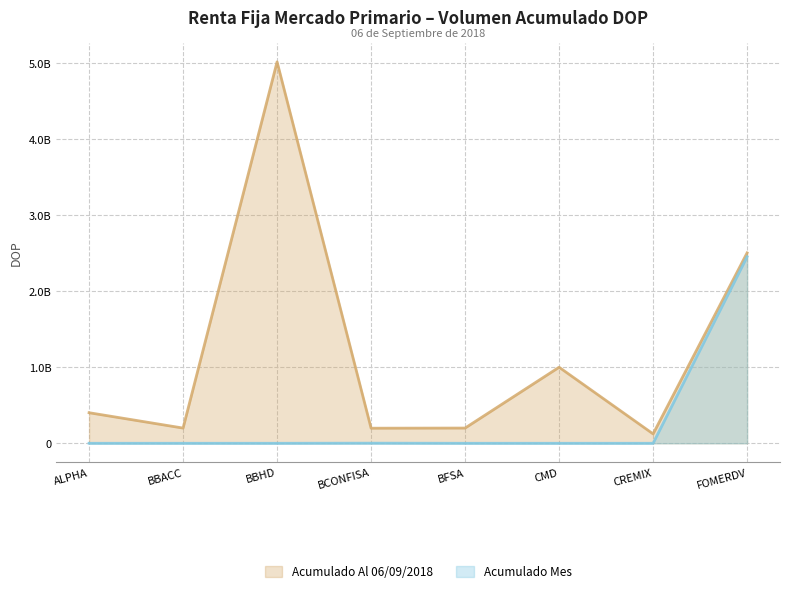

The Acumulado Mes series shows 1390498445.8 at BBACC. True or false?

False